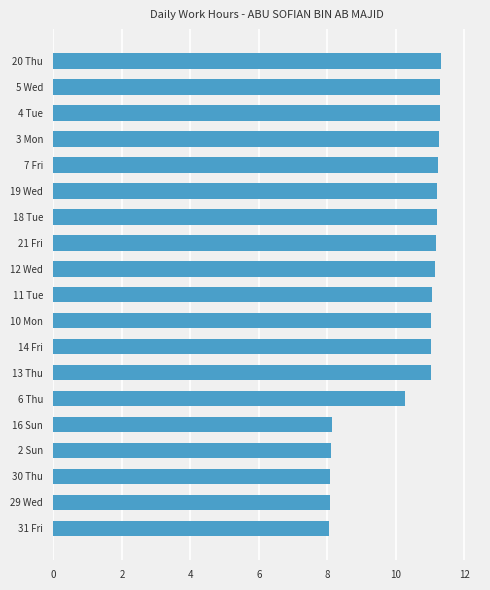

Approximately how many times larger is the value at 19 Wed compared to 3 Mon?

1.0